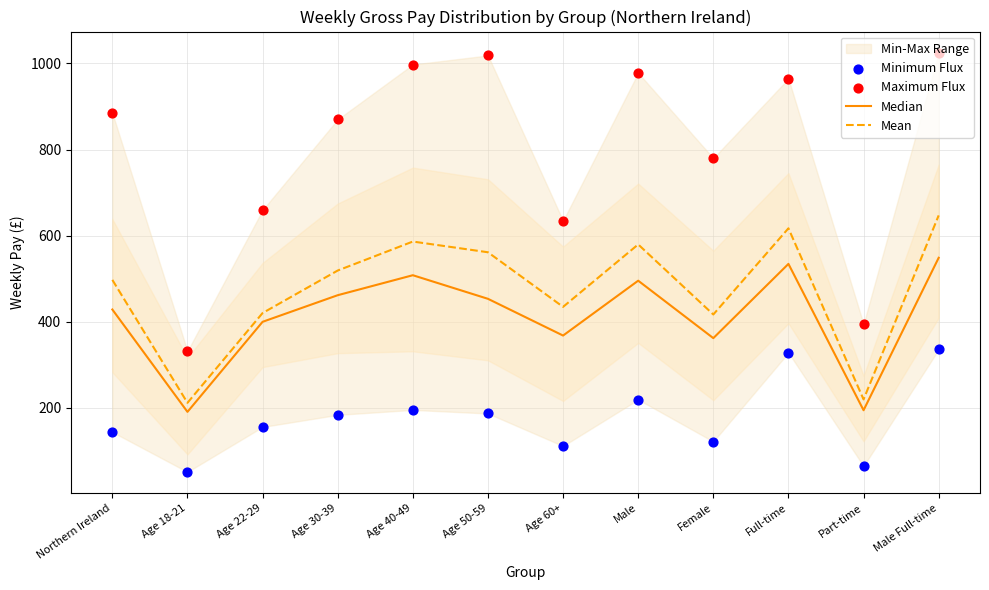

At which category is the sum across all series the highest?

Male Full-time